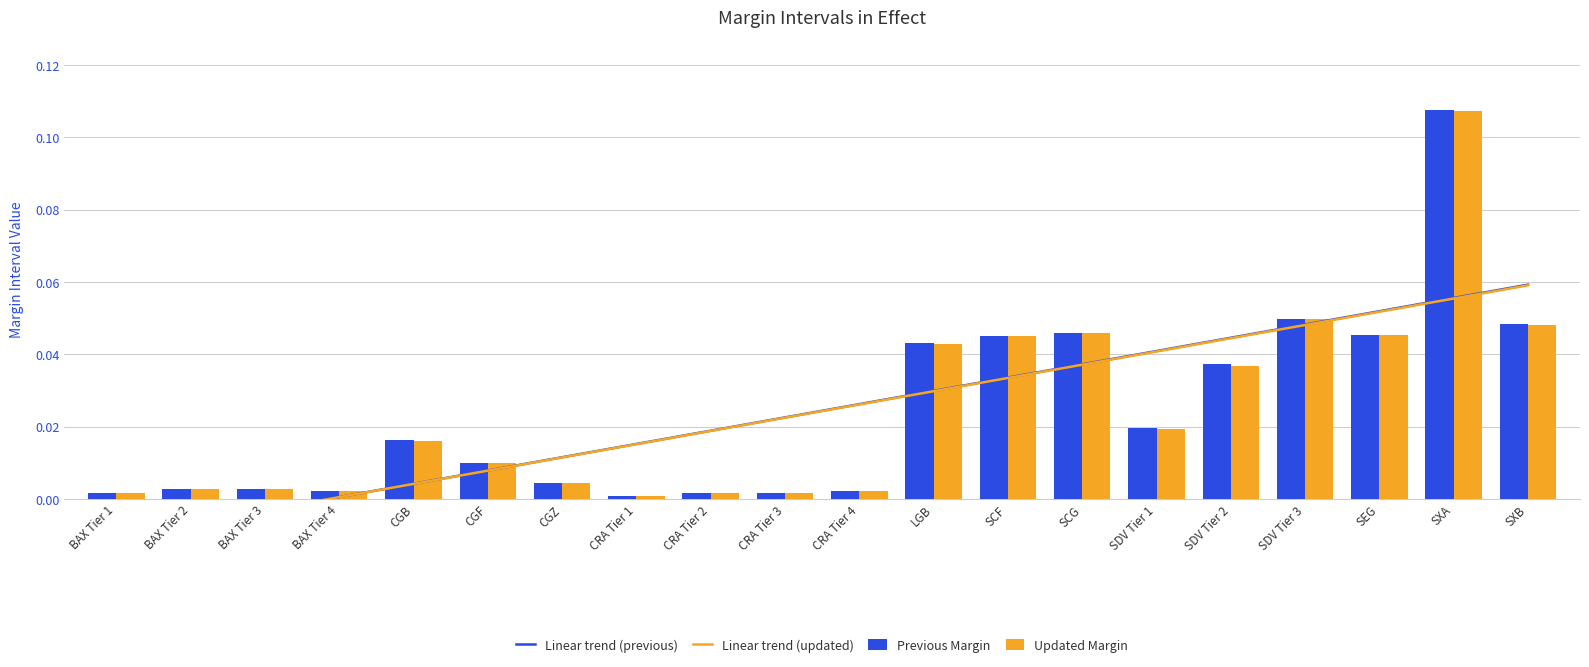

Reading left to right, extract all data points from this chart.

Linear trend (previous): BAX Tier 1=-0.0	BAX Tier 2=-0.0	BAX Tier 3=-0.0	BAX Tier 4=0.0	CGB=0.0	CGF=0.0	CGZ=0.0	CRA Tier 1=0.0	CRA Tier 2=0.0	CRA Tier 3=0.0	CRA Tier 4=0.0	LGB=0.0	SCF=0.0	SCG=0.0	SDV Tier 1=0.0	SDV Tier 2=0.0	SDV Tier 3=0.0	SEG=0.1	SXA=0.1	SXB=0.1
Linear trend (updated): BAX Tier 1=-0.0	BAX Tier 2=-0.0	BAX Tier 3=-0.0	BAX Tier 4=0.0	CGB=0.0	CGF=0.0	CGZ=0.0	CRA Tier 1=0.0	CRA Tier 2=0.0	CRA Tier 3=0.0	CRA Tier 4=0.0	LGB=0.0	SCF=0.0	SCG=0.0	SDV Tier 1=0.0	SDV Tier 2=0.0	SDV Tier 3=0.0	SEG=0.1	SXA=0.1	SXB=0.1
Previous Margin: BAX Tier 1=0.0	BAX Tier 2=0.0	BAX Tier 3=0.0	BAX Tier 4=0.0	CGB=0.0	CGF=0.0	CGZ=0.0	CRA Tier 1=0.0	CRA Tier 2=0.0	CRA Tier 3=0.0	CRA Tier 4=0.0	LGB=0.0	SCF=0.0	SCG=0.0	SDV Tier 1=0.0	SDV Tier 2=0.0	SDV Tier 3=0.0	SEG=0.0	SXA=0.1	SXB=0.0
Updated Margin: BAX Tier 1=0.0	BAX Tier 2=0.0	BAX Tier 3=0.0	BAX Tier 4=0.0	CGB=0.0	CGF=0.0	CGZ=0.0	CRA Tier 1=0.0	CRA Tier 2=0.0	CRA Tier 3=0.0	CRA Tier 4=0.0	LGB=0.0	SCF=0.0	SCG=0.0	SDV Tier 1=0.0	SDV Tier 2=0.0	SDV Tier 3=0.0	SEG=0.0	SXA=0.1	SXB=0.0